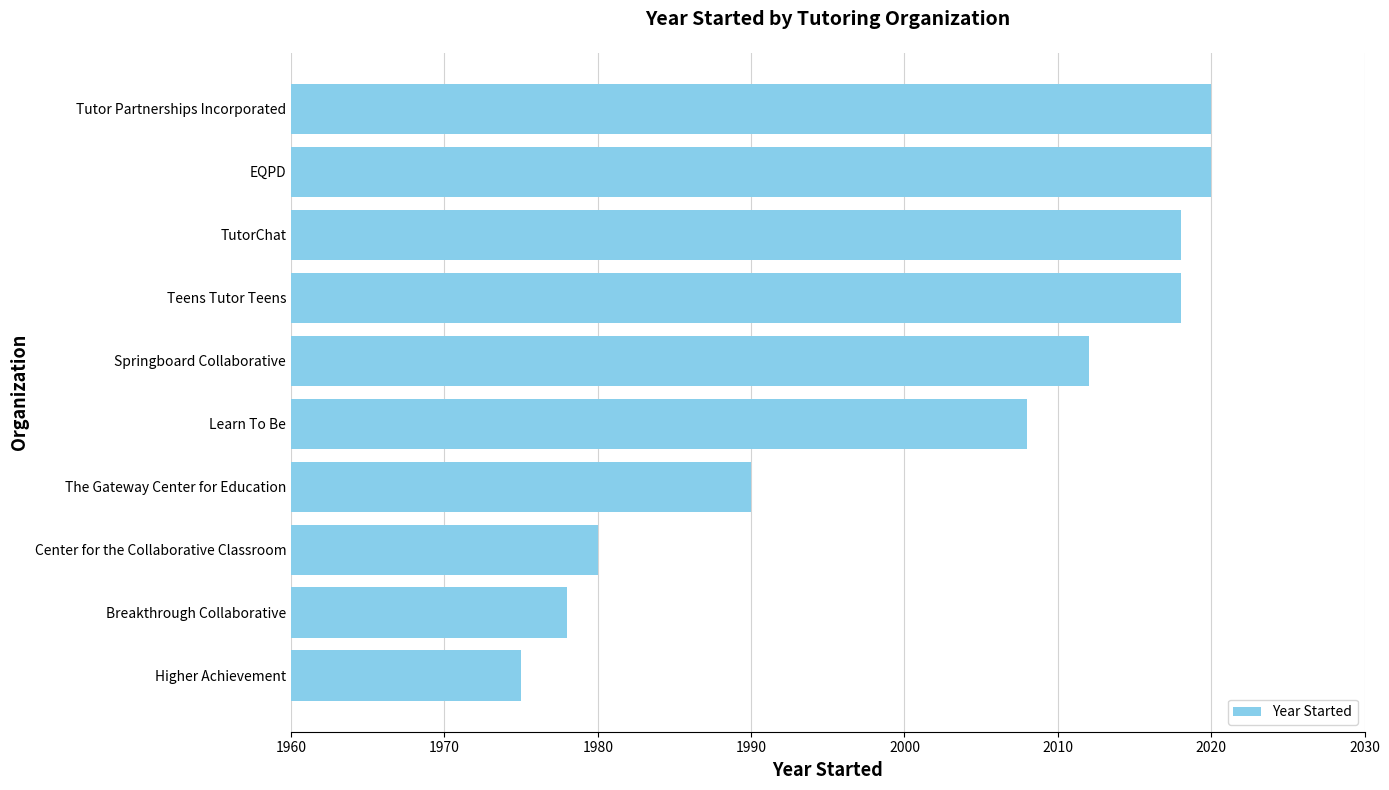

Where is the data nearest to the value 1997?

The Gateway Center for Education